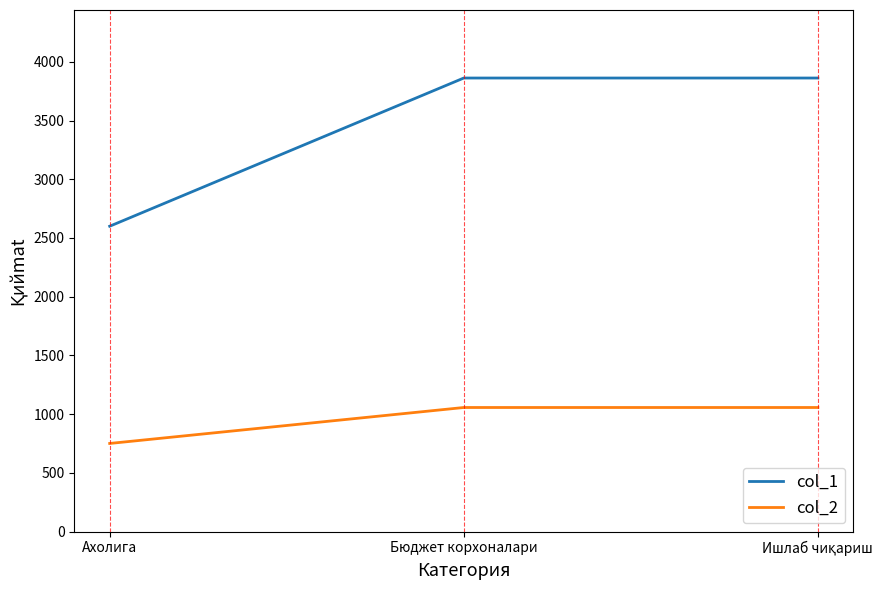

What is the difference between the highest and lowest values at Ахолига?

1850.0